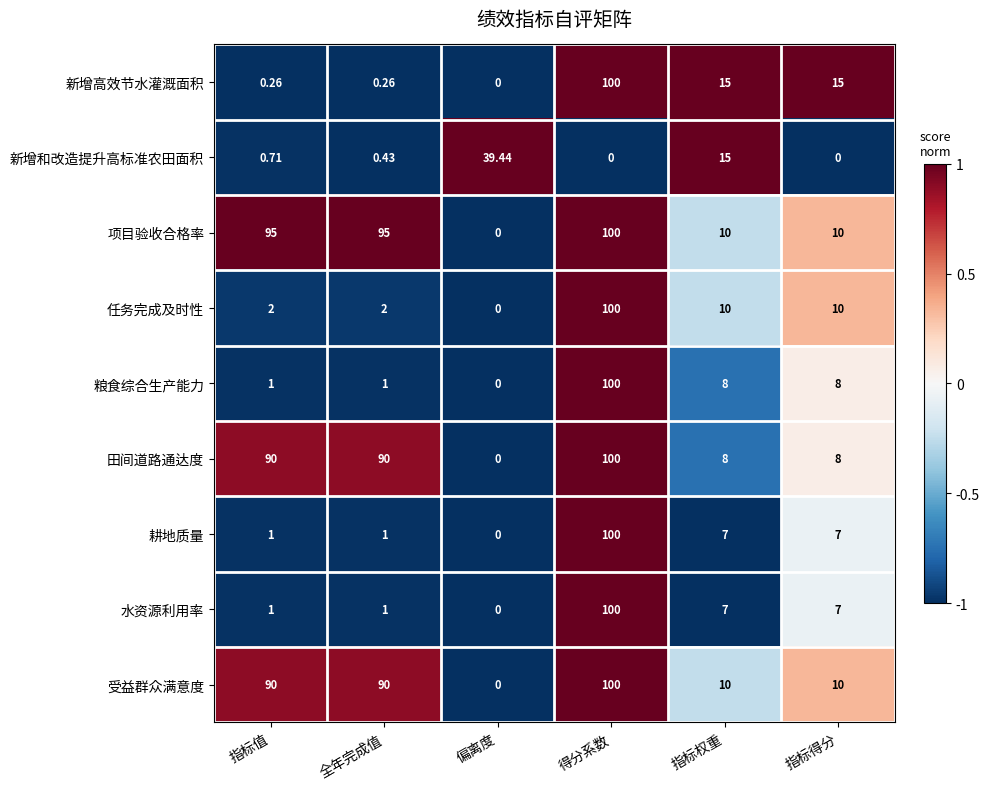

At which label does 任务完成及时性 first exceed 10?

得分系数